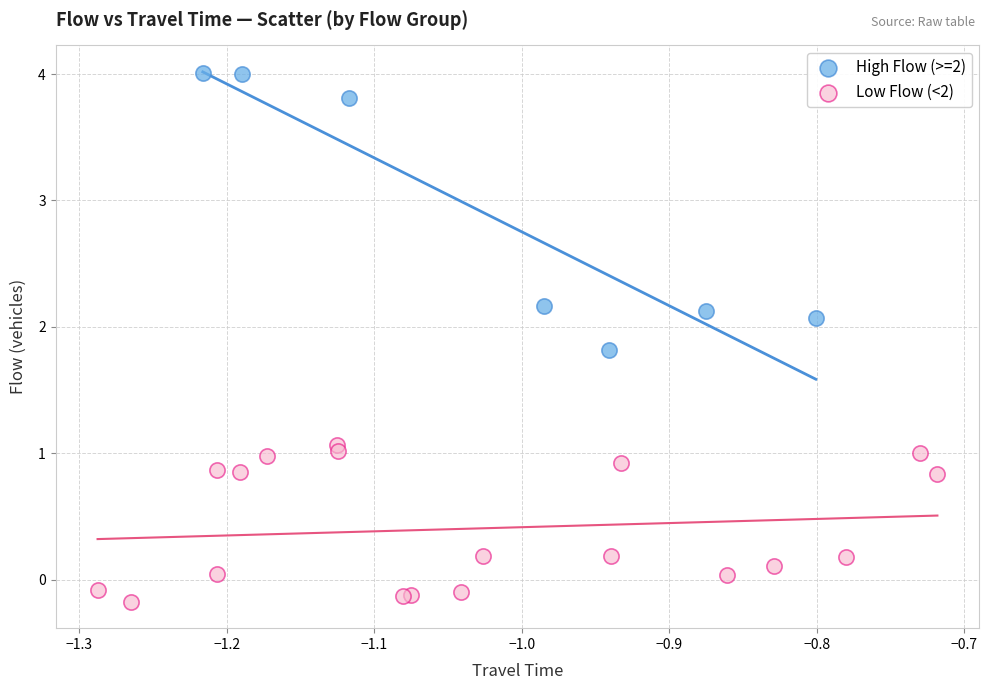

Which series contains the highest Y value?

High Flow (>=2)